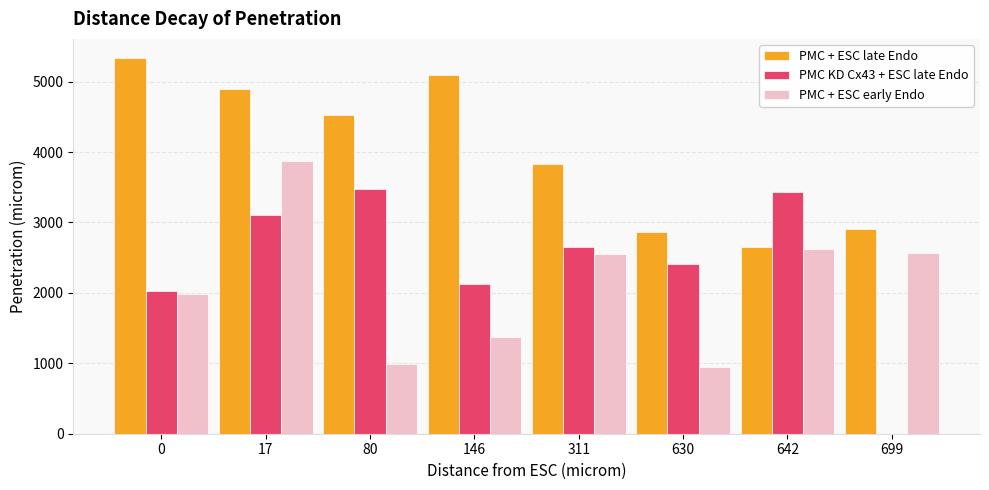

Which has a higher value, 80 or 146?

146